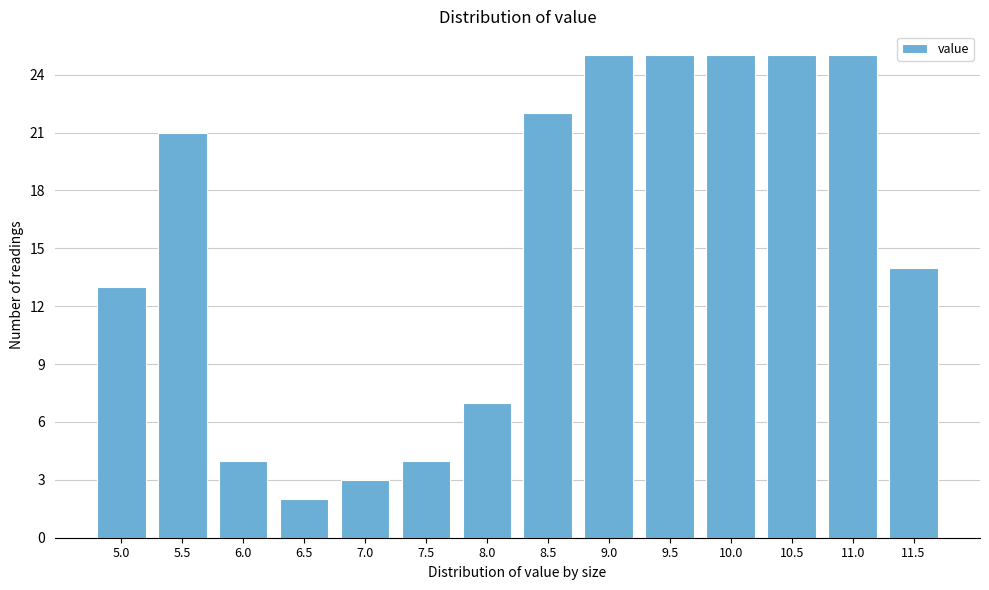

Reading right to left, extract all data points from this chart.

11.5=14	11.0=25	10.5=25	10.0=25	9.5=25	9.0=25	8.5=22	8.0=7	7.5=4	7.0=3	6.5=2	6.0=4	5.5=21	5.0=13